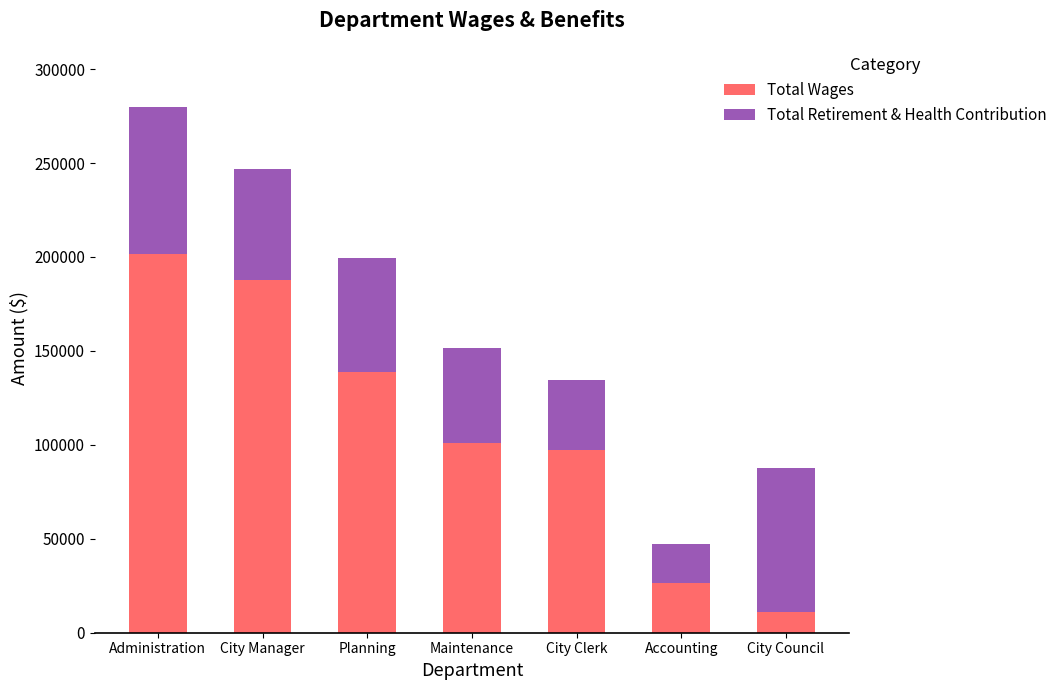

Rank the categories by Total Wages value from lowest to highest.

City Council, Accounting, City Clerk, Maintenance, Planning, City Manager, Administration